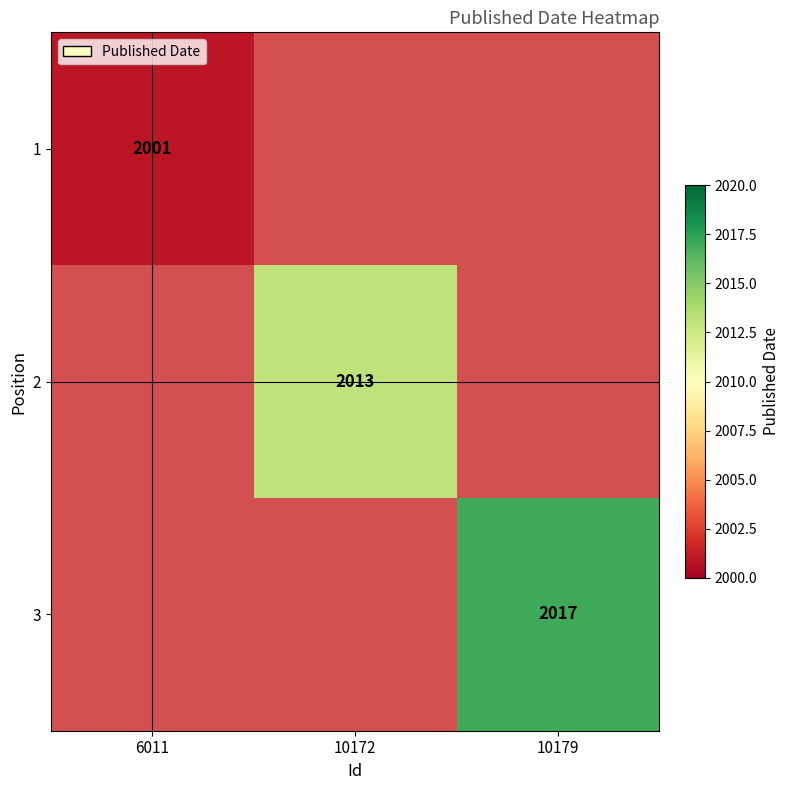

The value of 3 at 10179 is 1093. True or false?

False